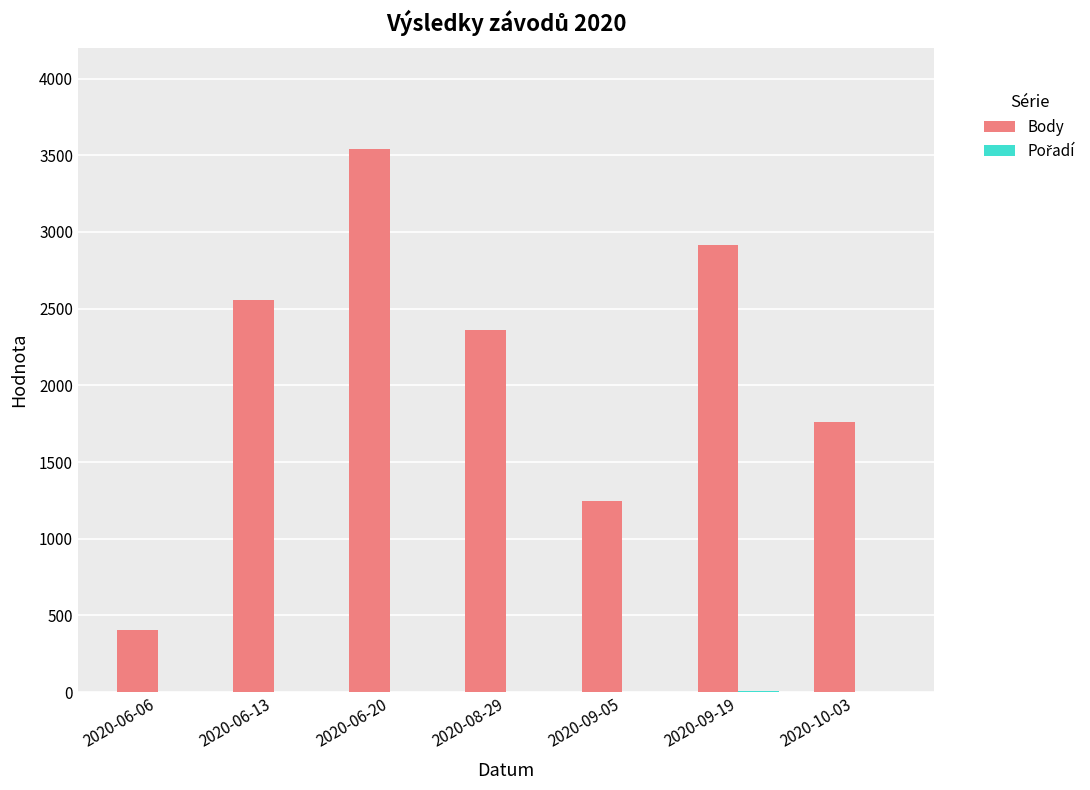

How many Body values are between 1248 and 2918?

5